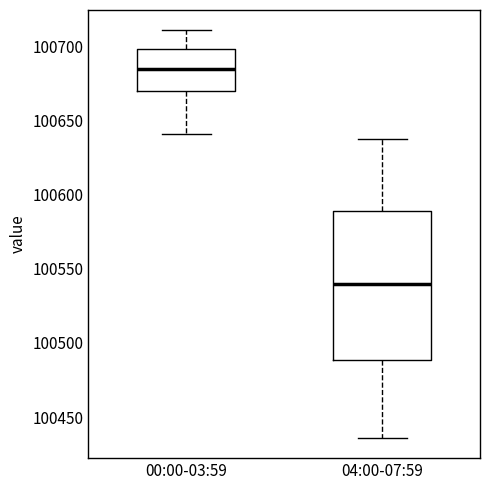

Which box's median line is the highest?

00:00-03:59